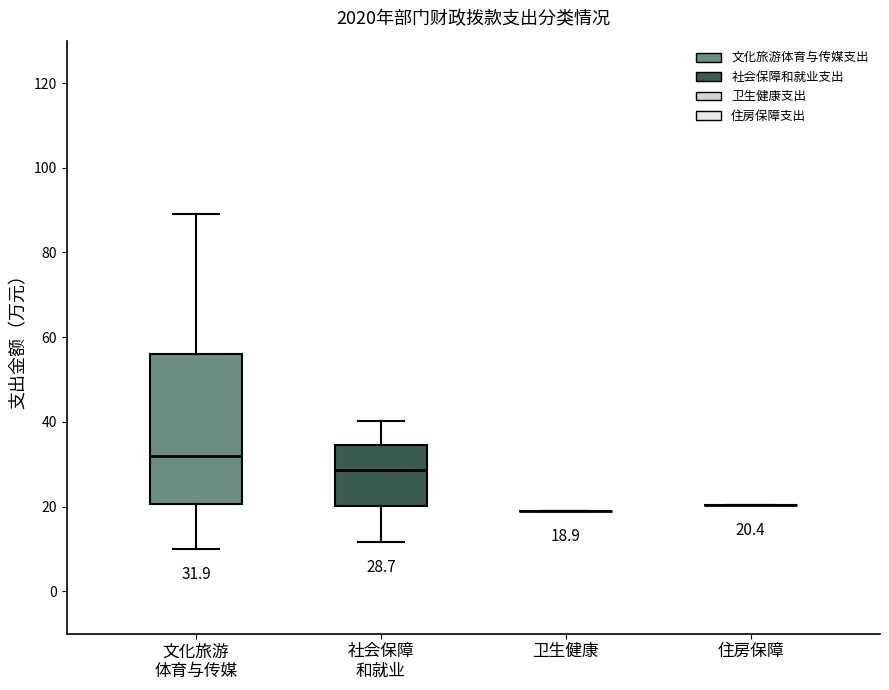

Which box is the tallest, from its lower edge to its upper edge?

文化旅游 体育与传媒